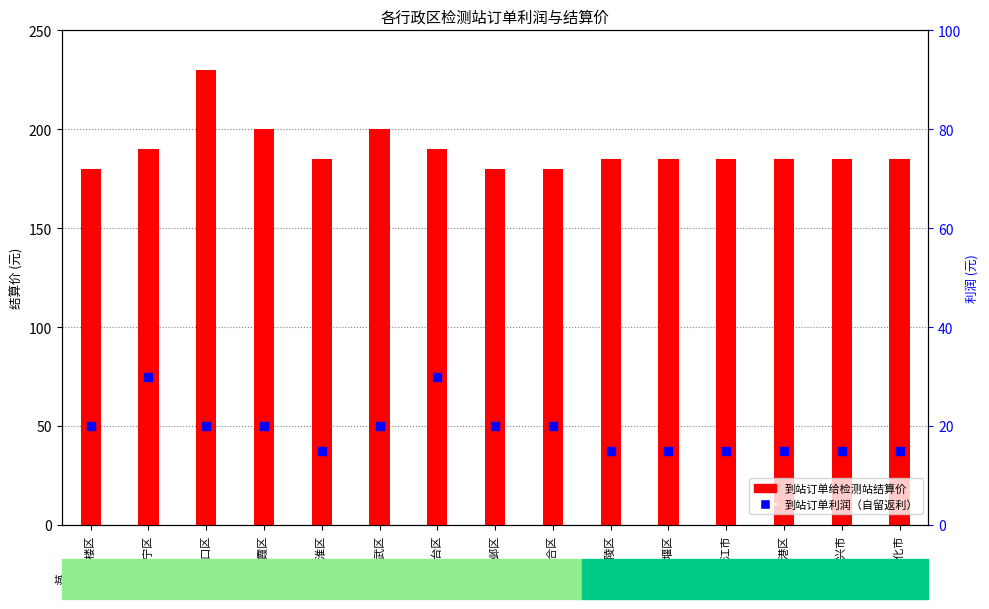

Is the value of 到站订单给检测站结算价 at 高港区 greater than the value of 到站订单利润（自留返利） at 兴化市?

Yes